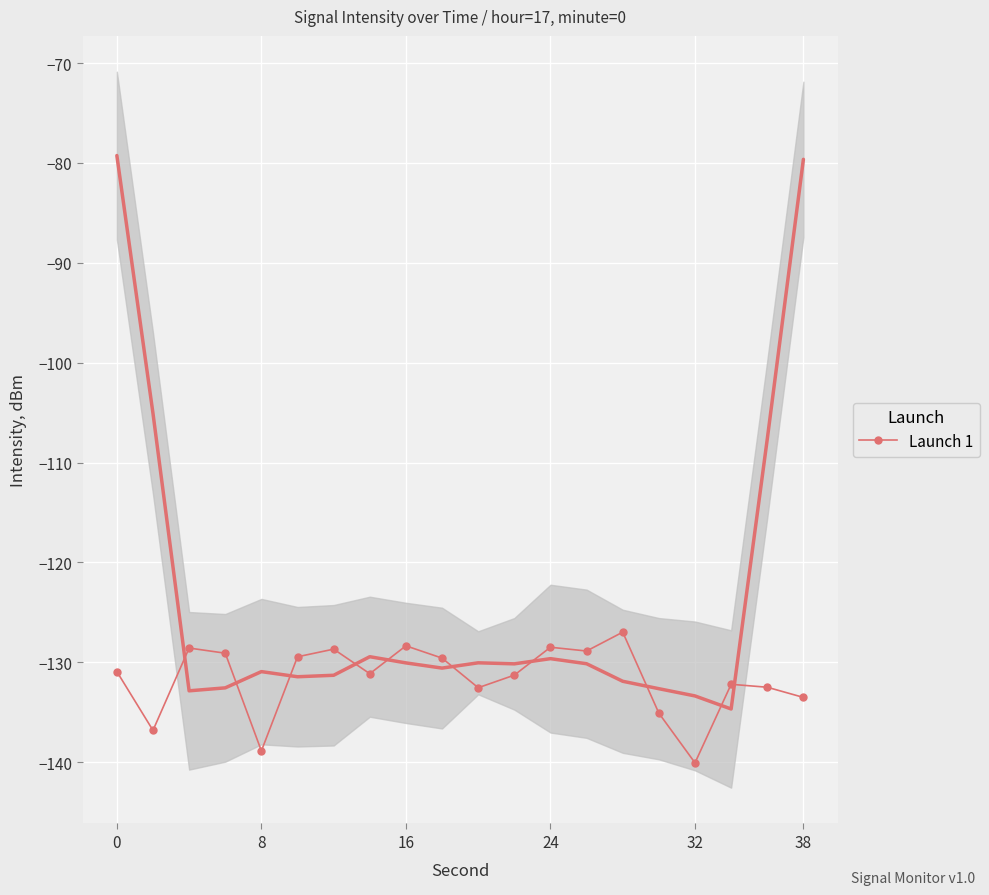

What is the lowest value of the Launch 1 series?

-140.1